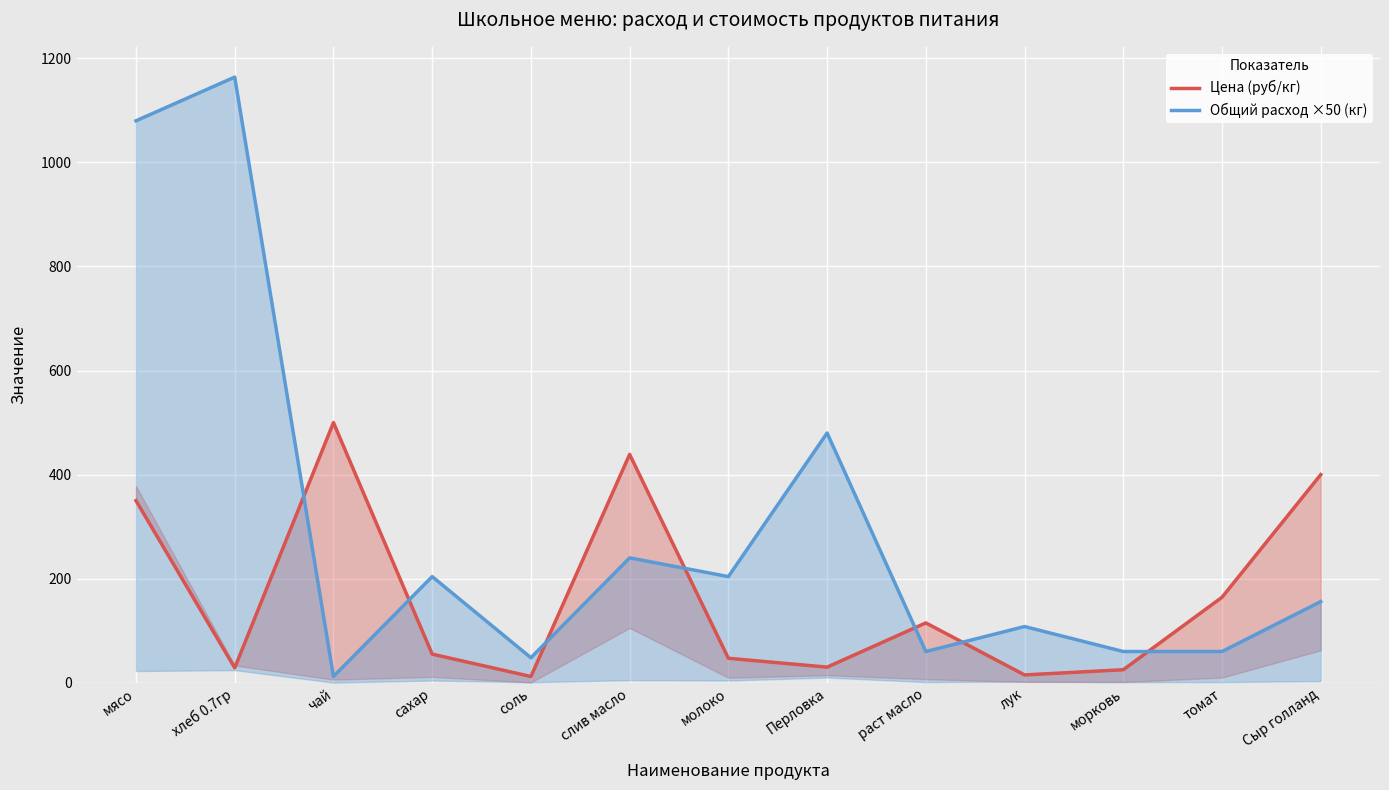

What is the average value of the Цена (руб/кг) series?

167.8